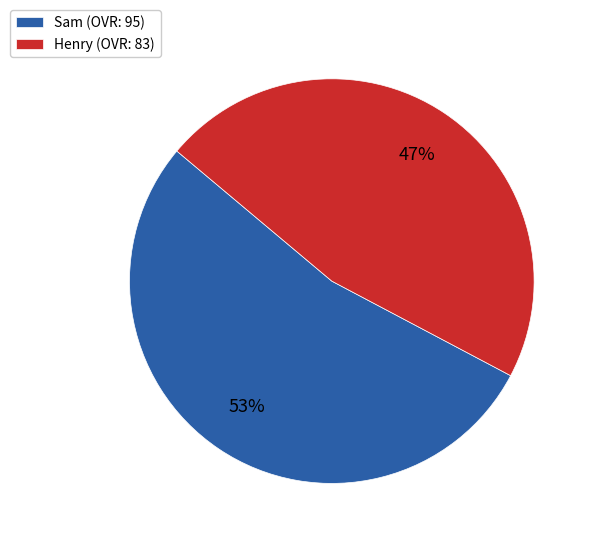

Which category has the biggest portion of the pie?

Sam